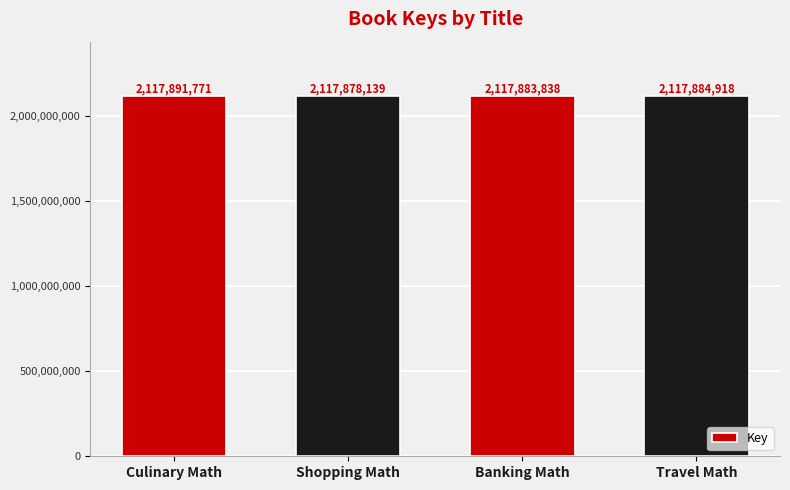

Which label corresponds to the largest value in the chart?

Culinary Math